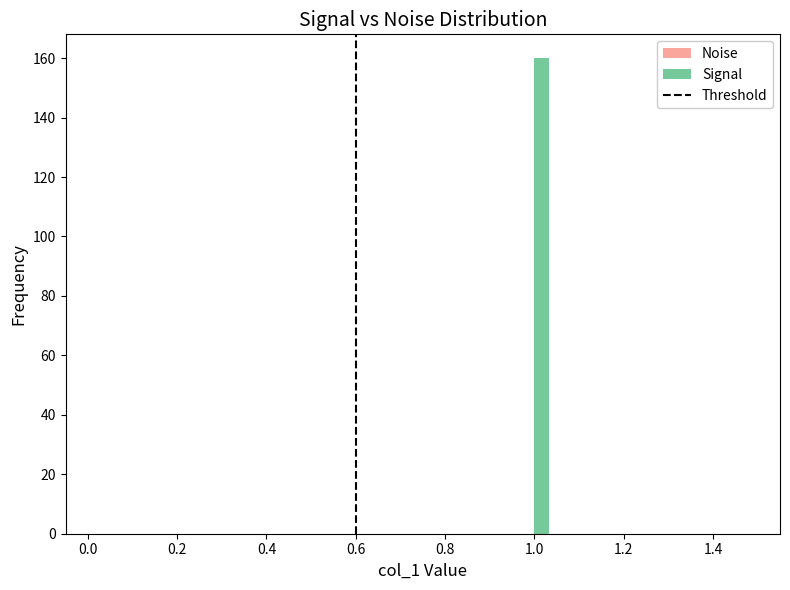

Around what value on the x-axis is the tallest bar? Give the approximate position of its centre, as read against the axis.

1.02